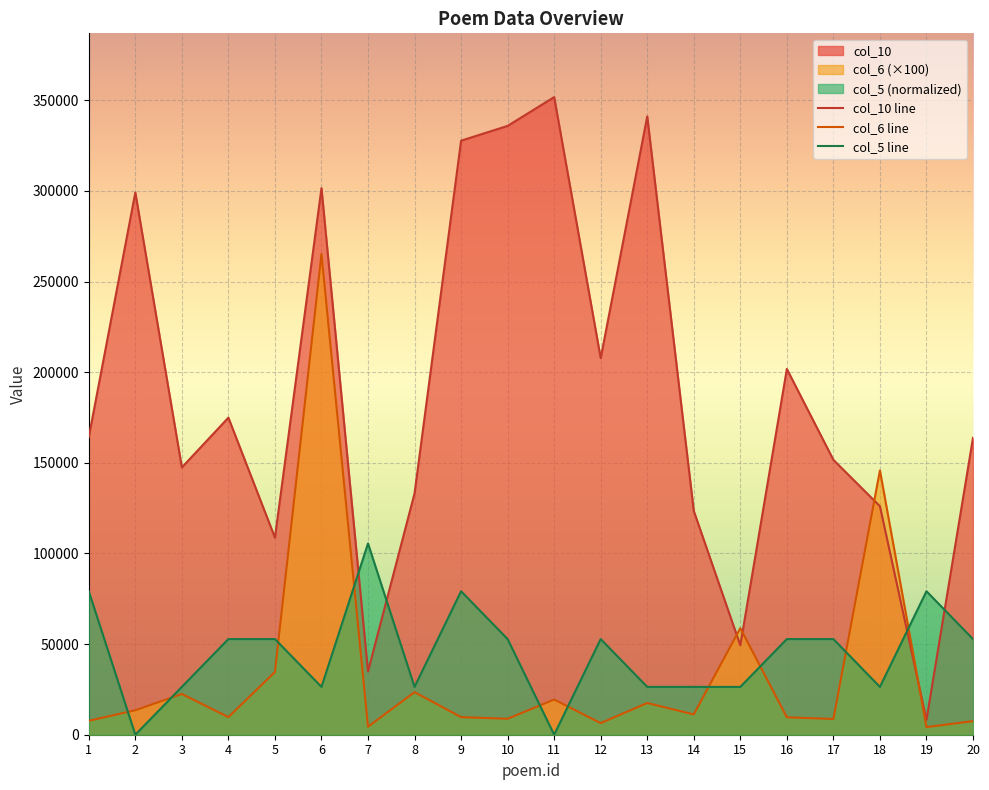

What is the value of the col_5 point at the 1st from the left?

79148.0